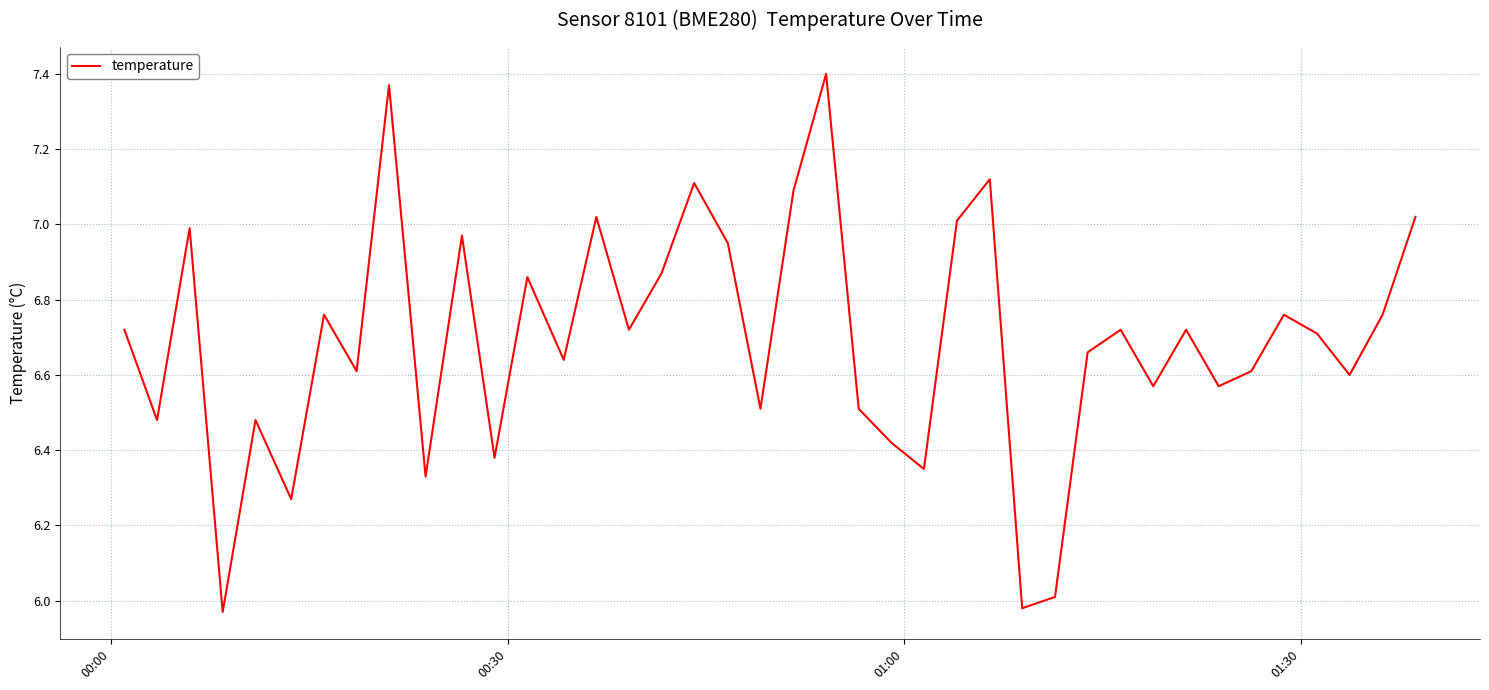

What is the difference between the maximum and minimum values?

1.4